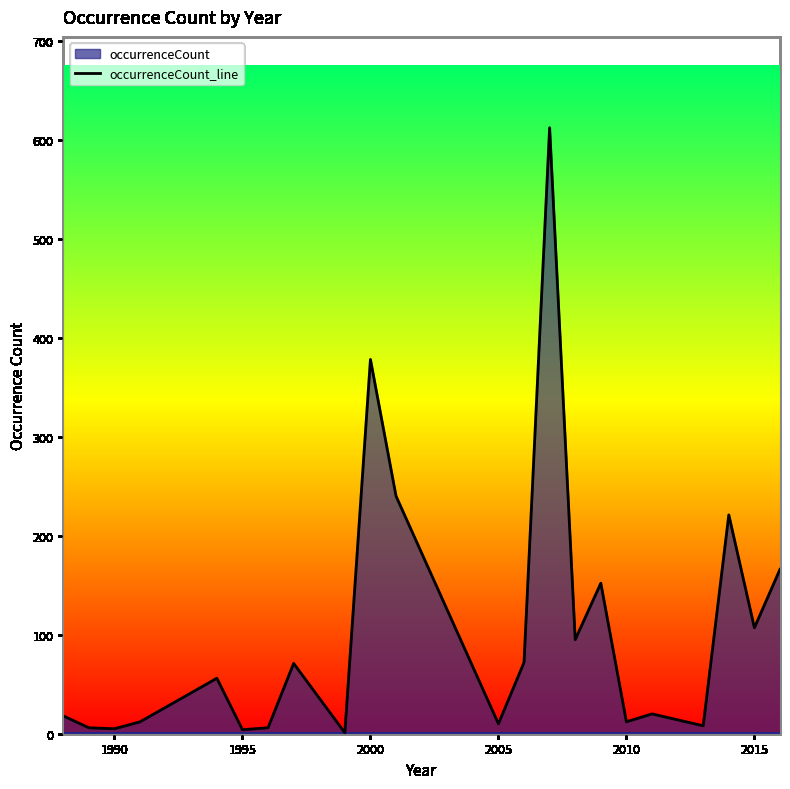

What is the difference between the maximum and minimum values?

611